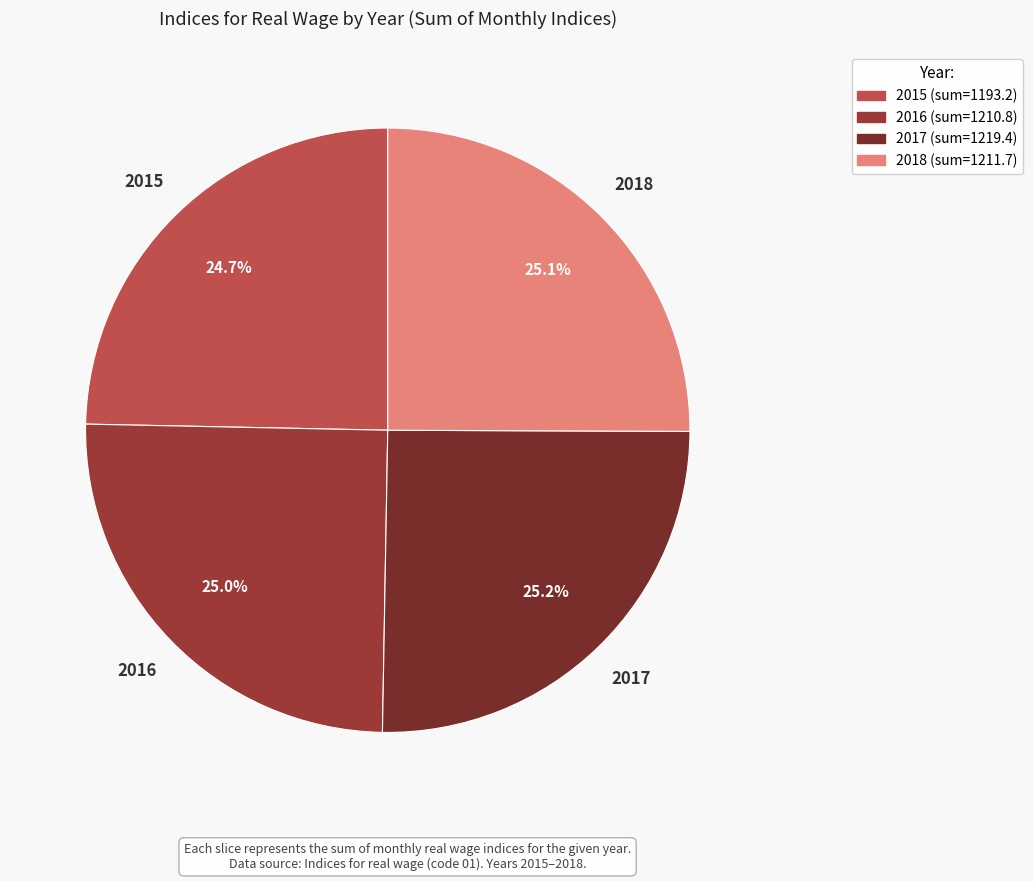

How many segments does this pie chart have?

4